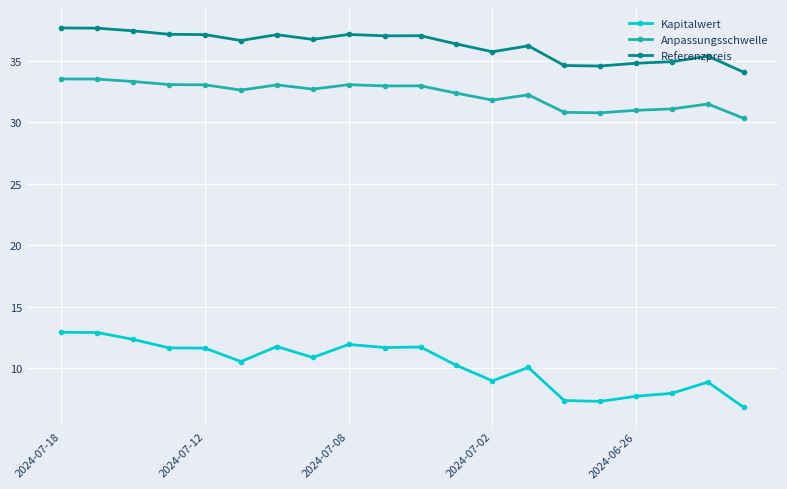

What is the difference between the maximum and minimum values in the Anpassungsschwelle series?

3.2